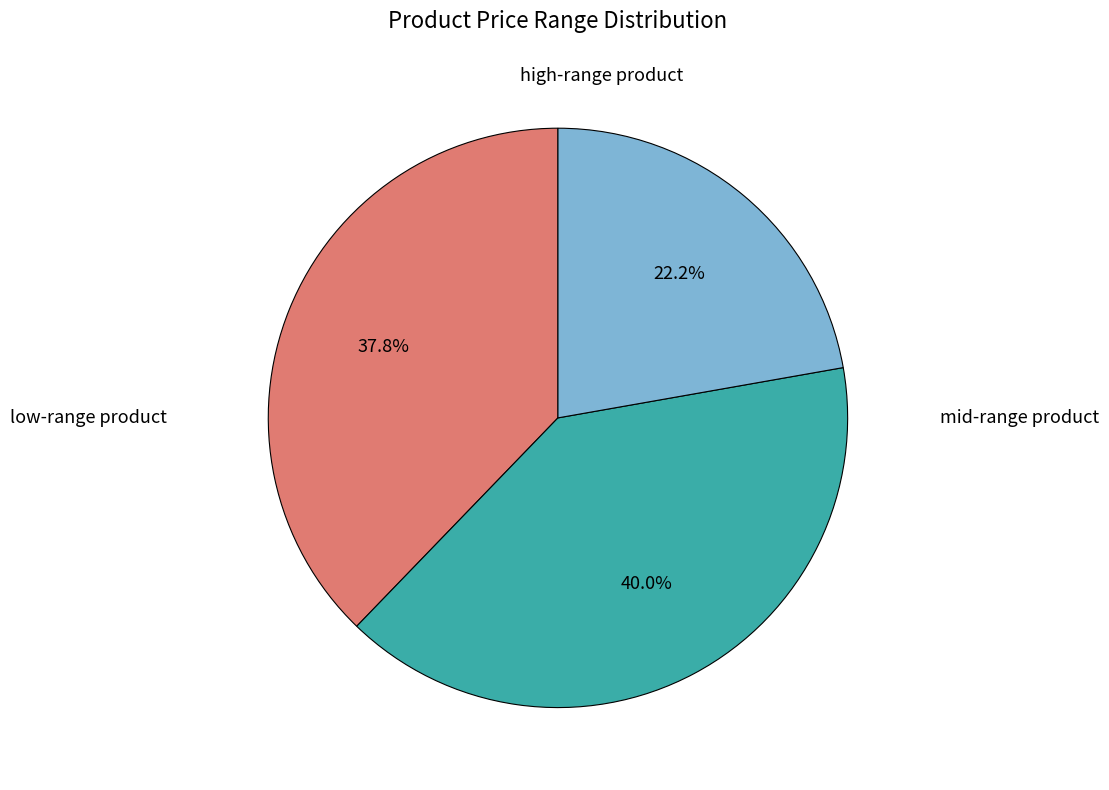

How many segments does this pie chart have?

3